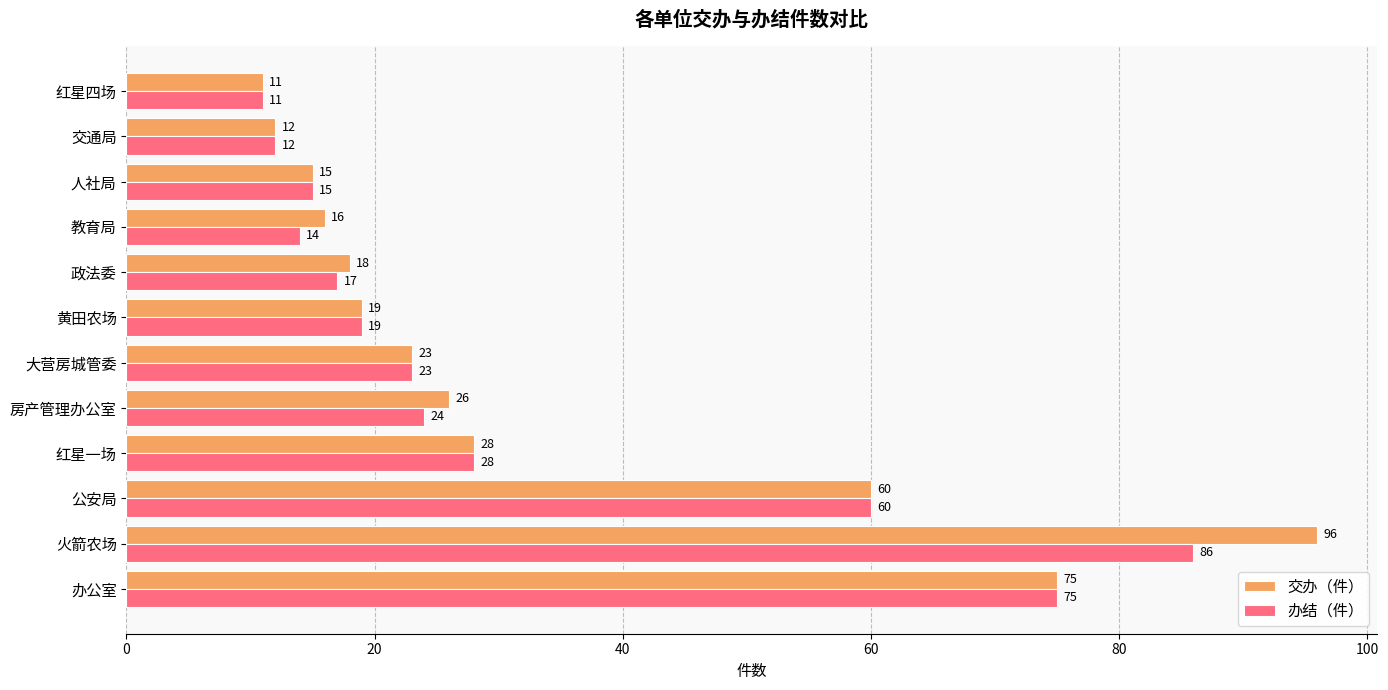

How many values in the 办结（件） series are below 23?

6